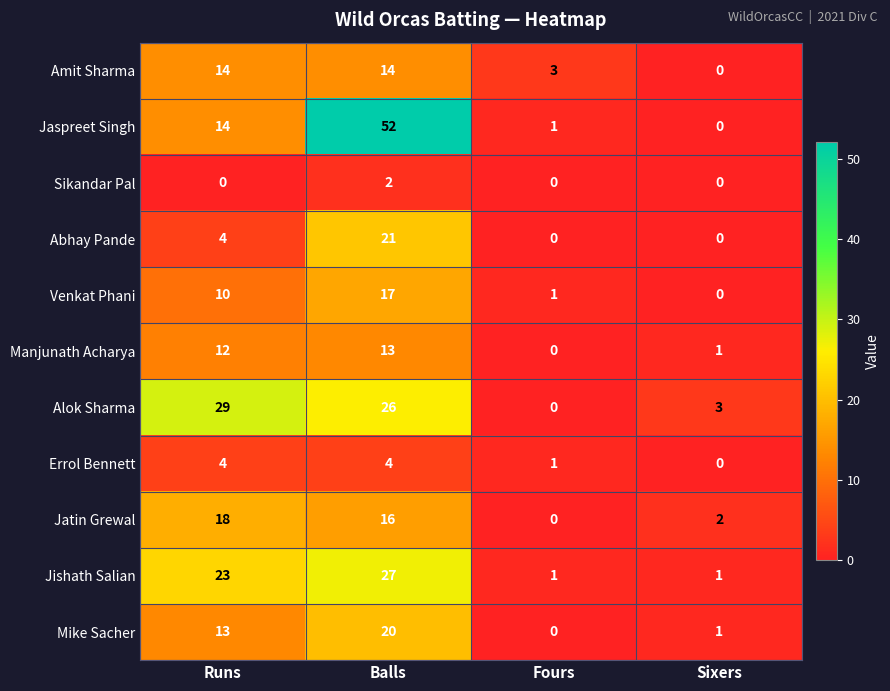

Which category has the highest value across all series?

Balls